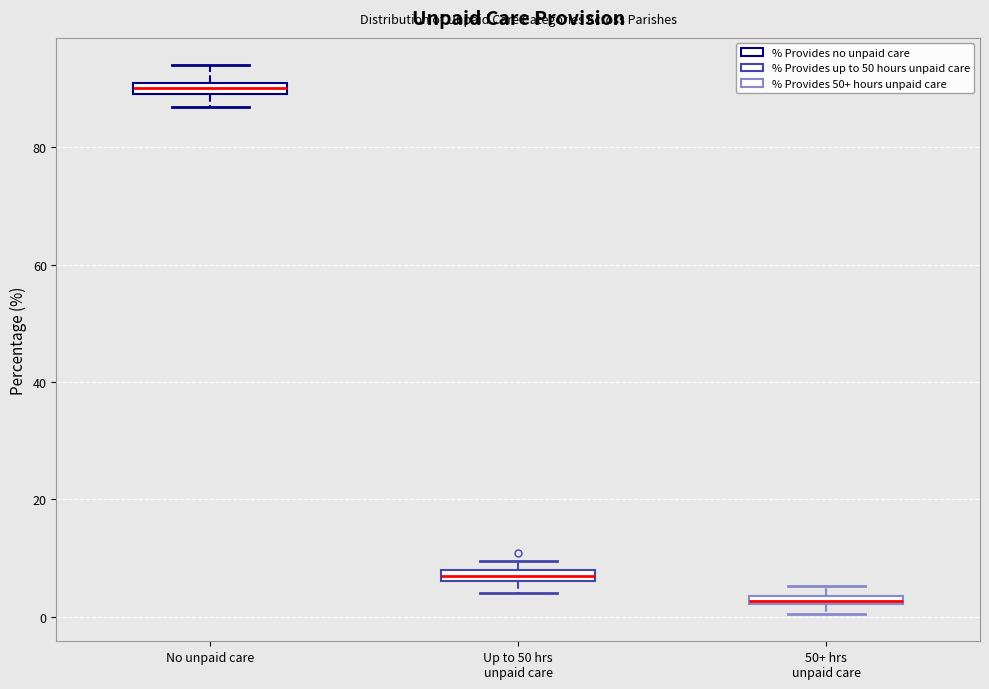

Which box's median line is the lowest?

50+ hrs unpaid care